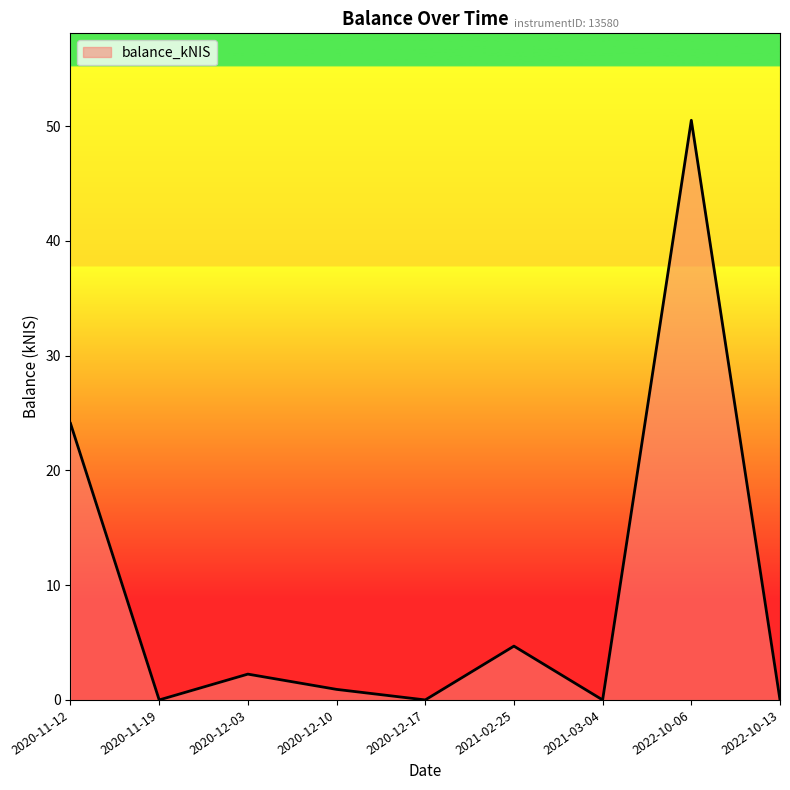

Count the number of data series in this chart.

1